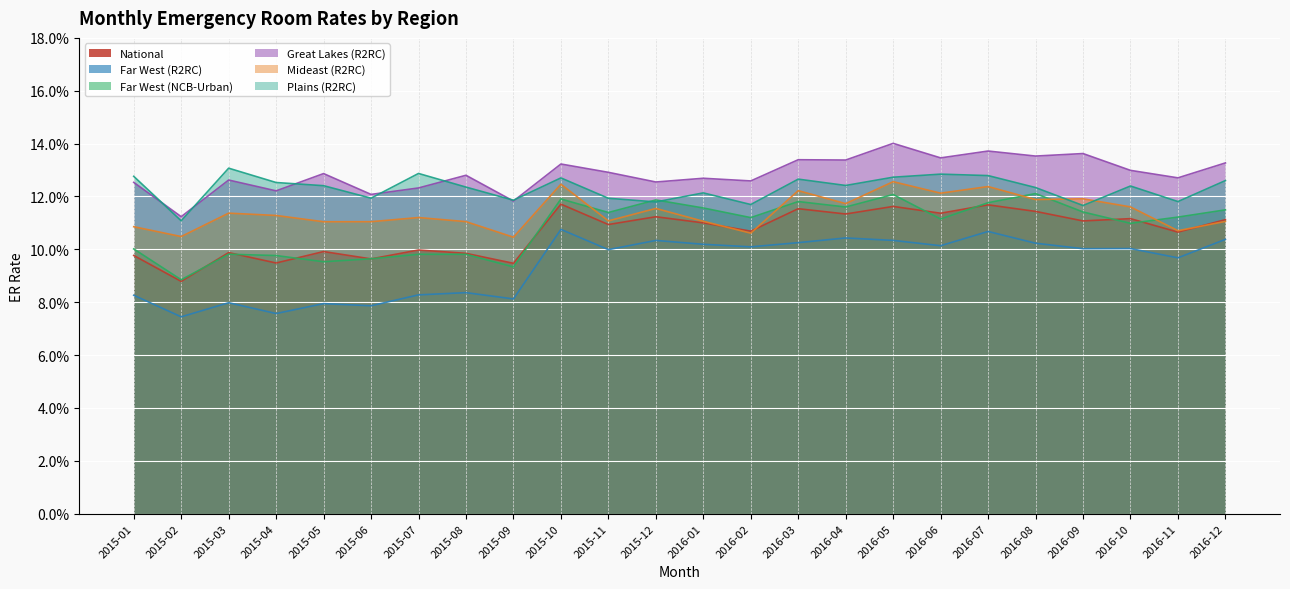

Which label corresponds to the largest value in the chart?

2016-05